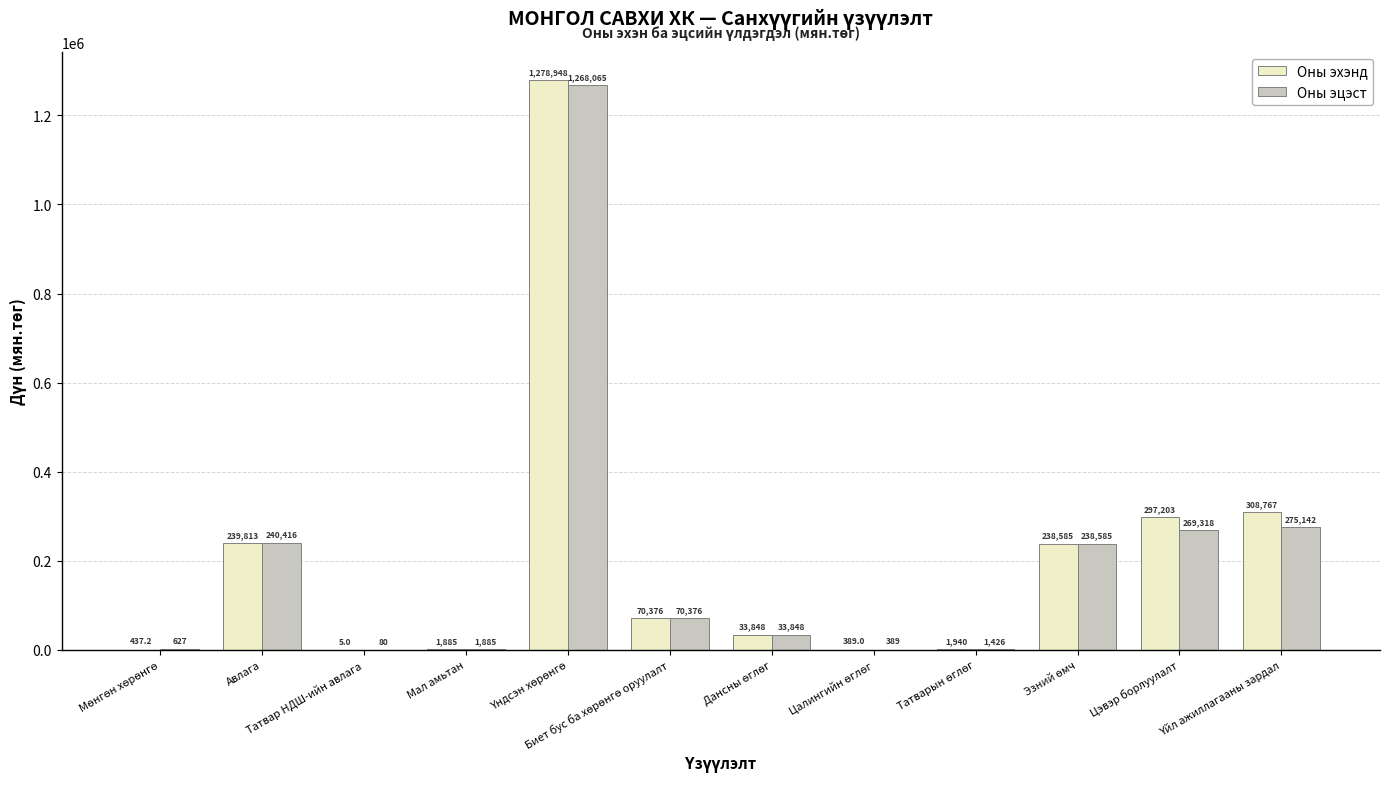

The Оны эхэнд series shows 1885.3 at Мал амьтан. True or false?

True